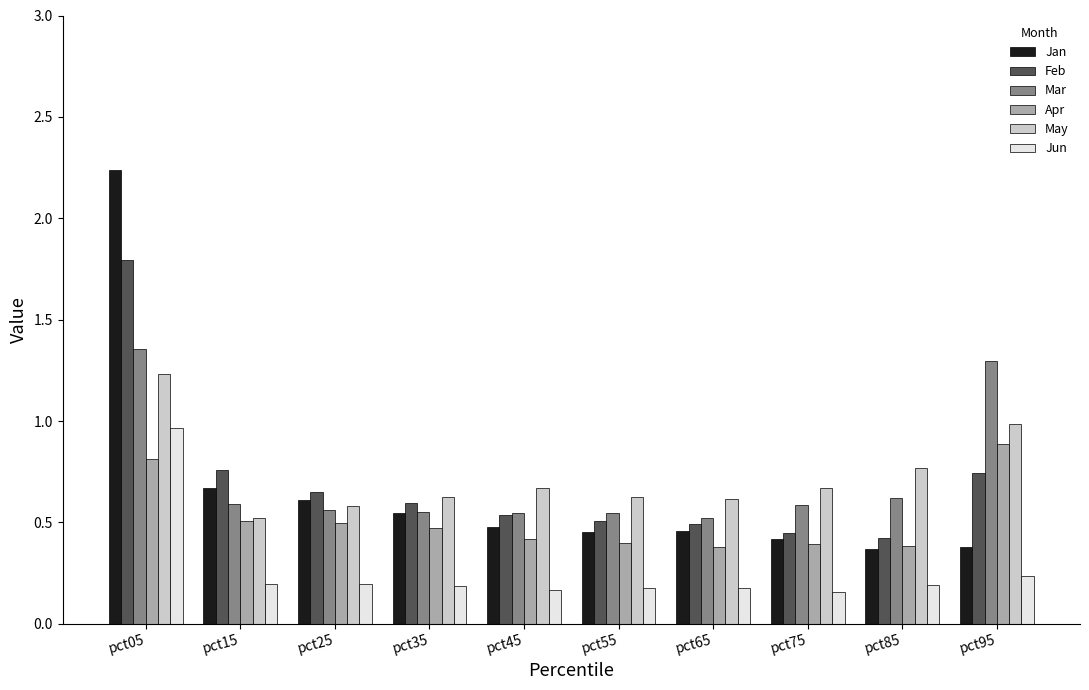

True or false: Feb has a value of 1.1 at pct25.

False